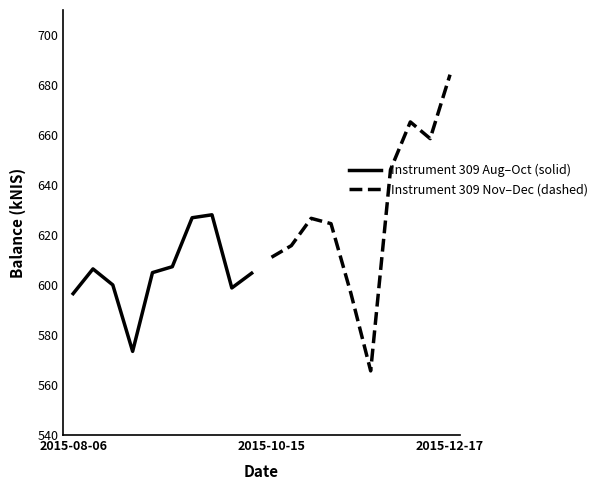

Is it true that Instrument 309 Nov–Dec (dashed) equals 949.4 at 2015-12-17?

False